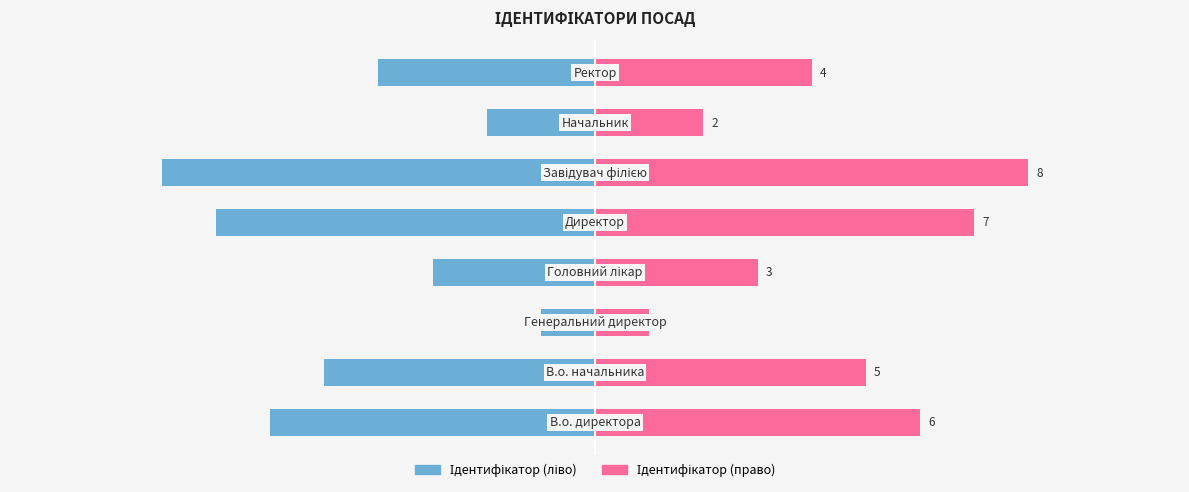

What are all the series names shown in the legend?

Ідентифікатор (ліво), Ідентифікатор (право)